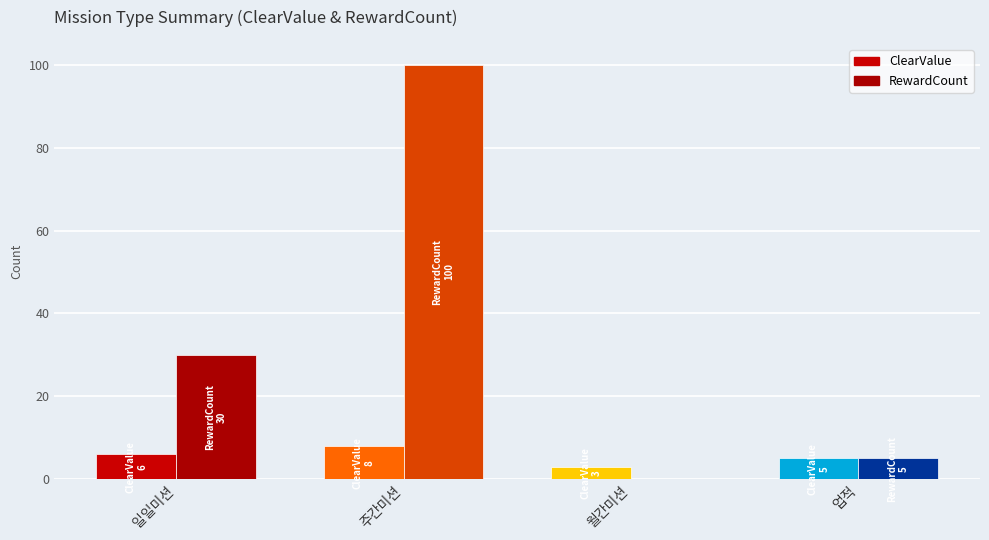

Rank the series by their maximum value, from highest to lowest.

RewardCount, ClearValue